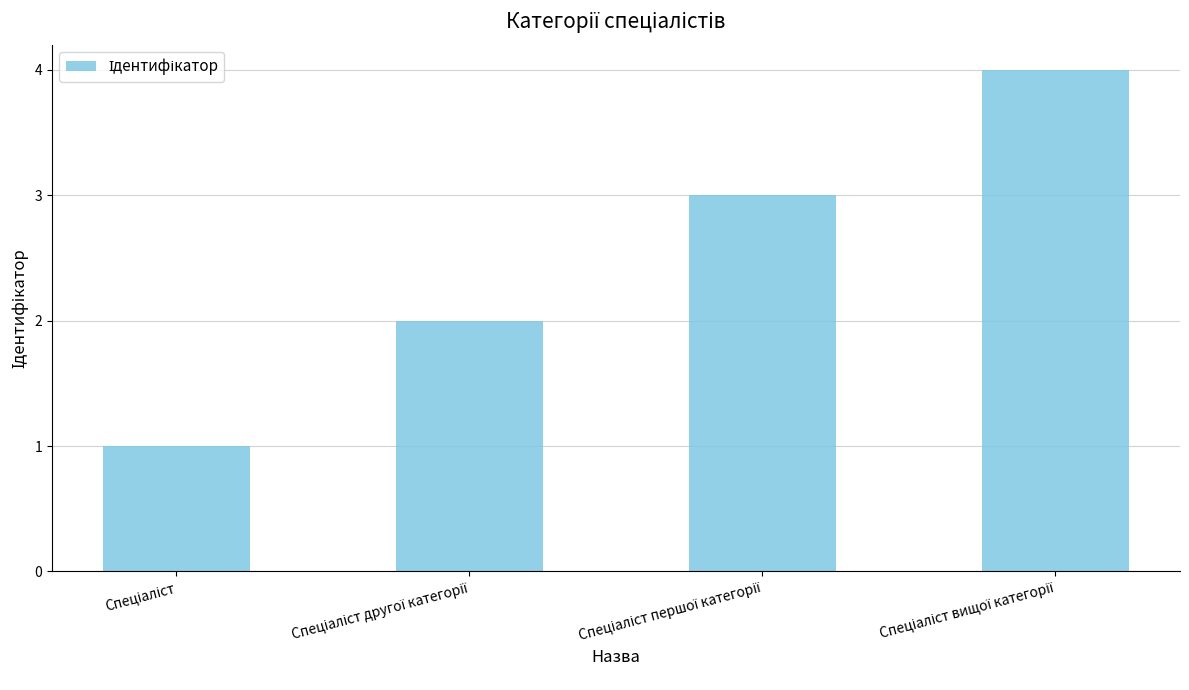

What is the difference between the maximum and minimum values?

3